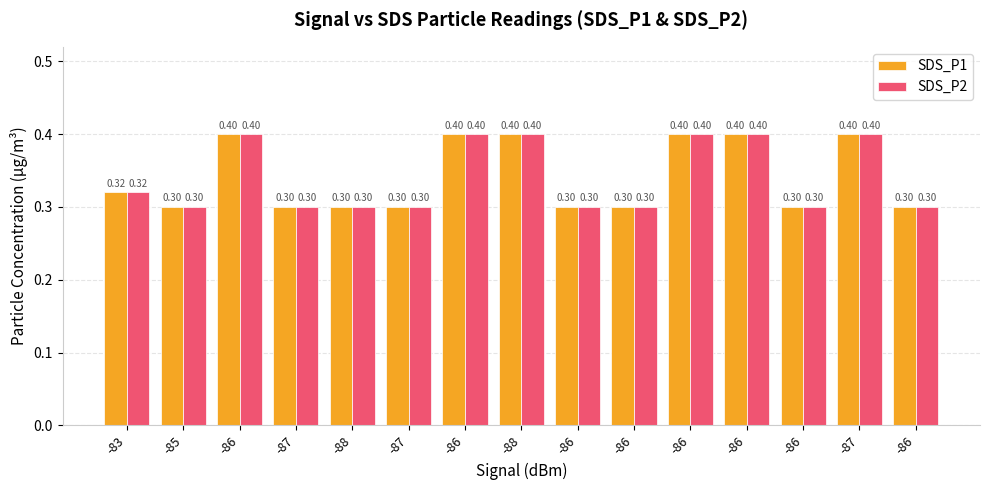

Is it true that SDS_P1 equals 0.3 at -87?

True